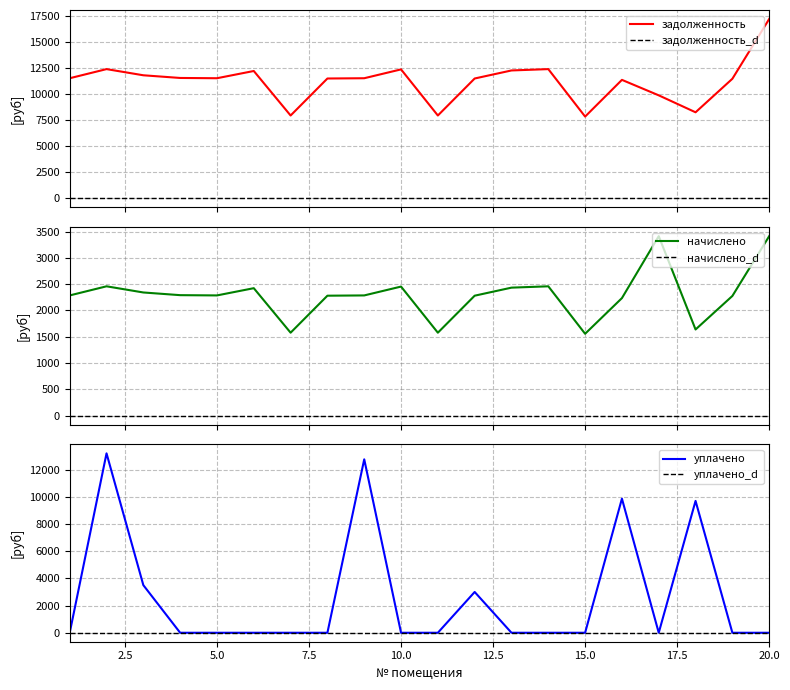

True or false: задолженность and задолженность_d cross at least once.

False